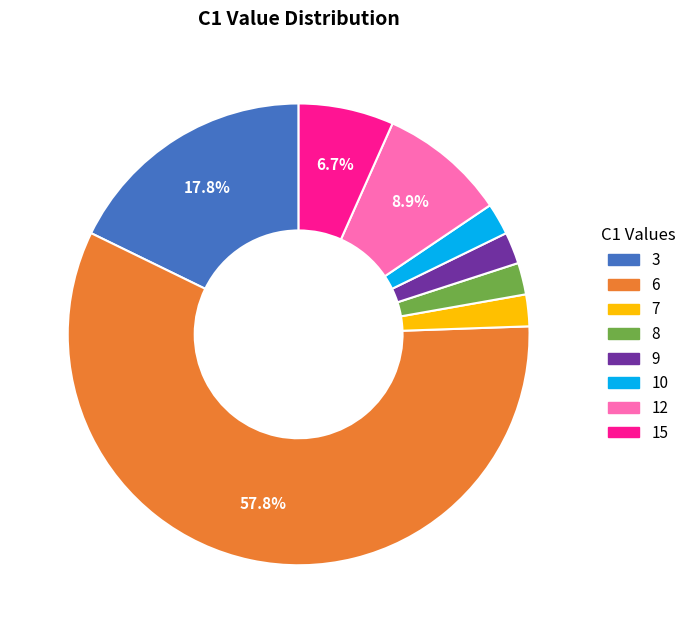

Count the number of slices in the pie.

8